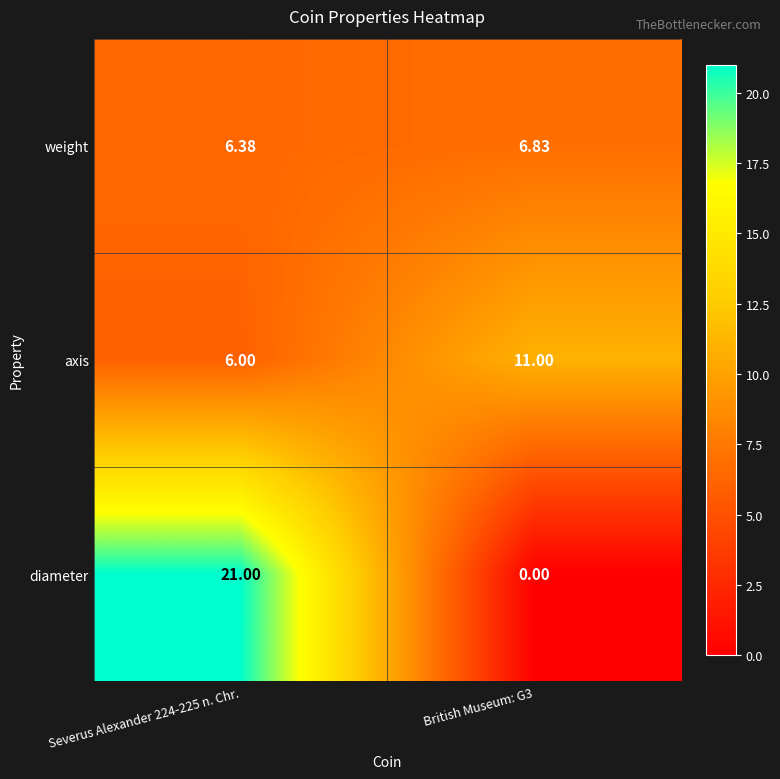

Rank the series by their average value, from lowest to highest.

weight, axis, diameter